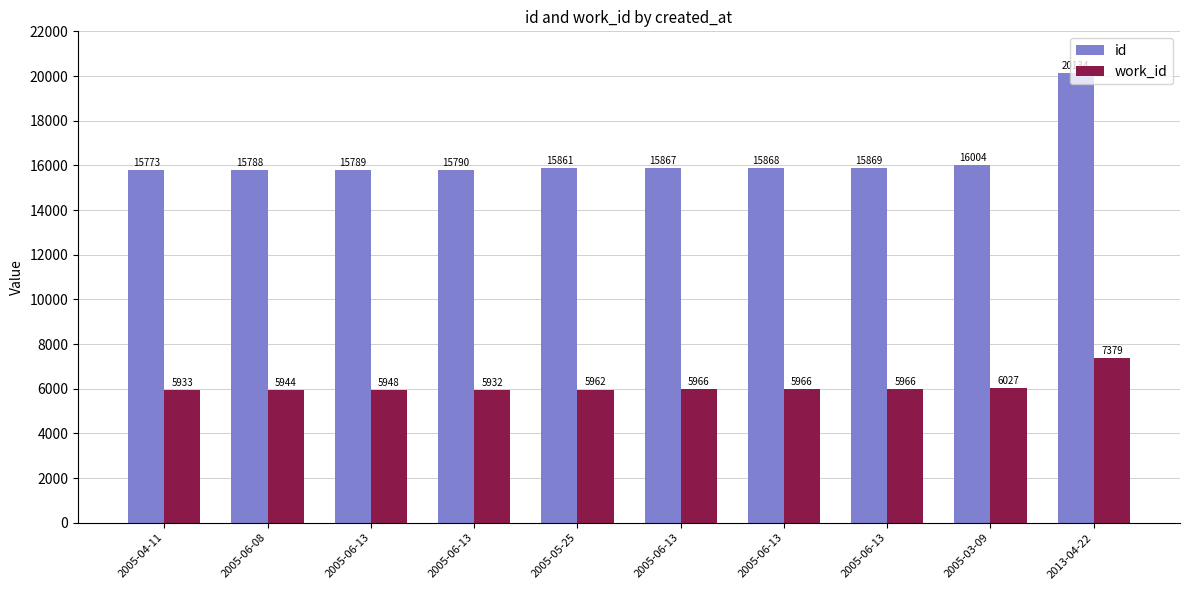

What is the label of the 6th bar from the right?

2005-05-25